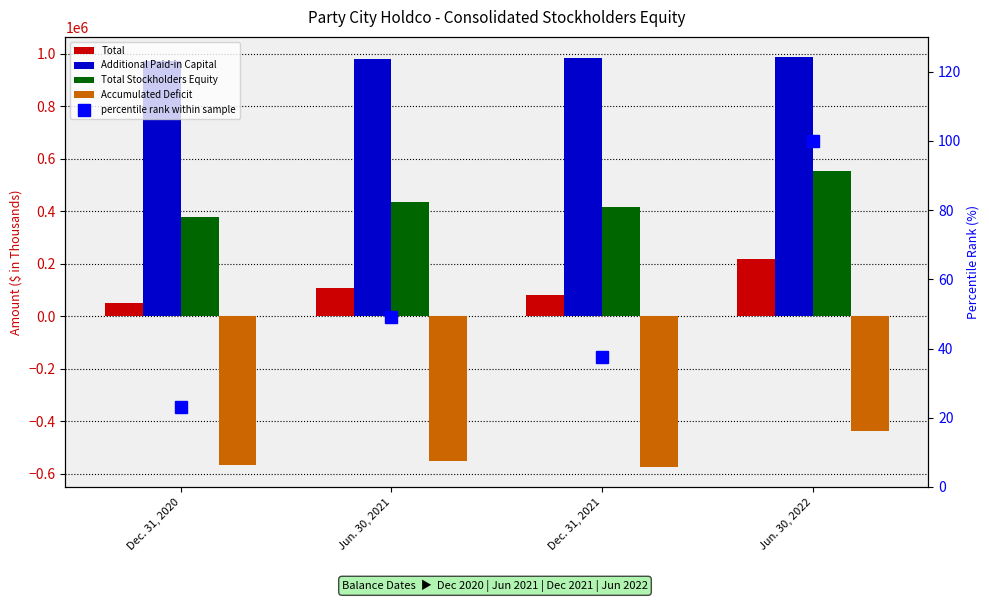

What is the total value across all series at Dec. 31, 2020?

835031.0